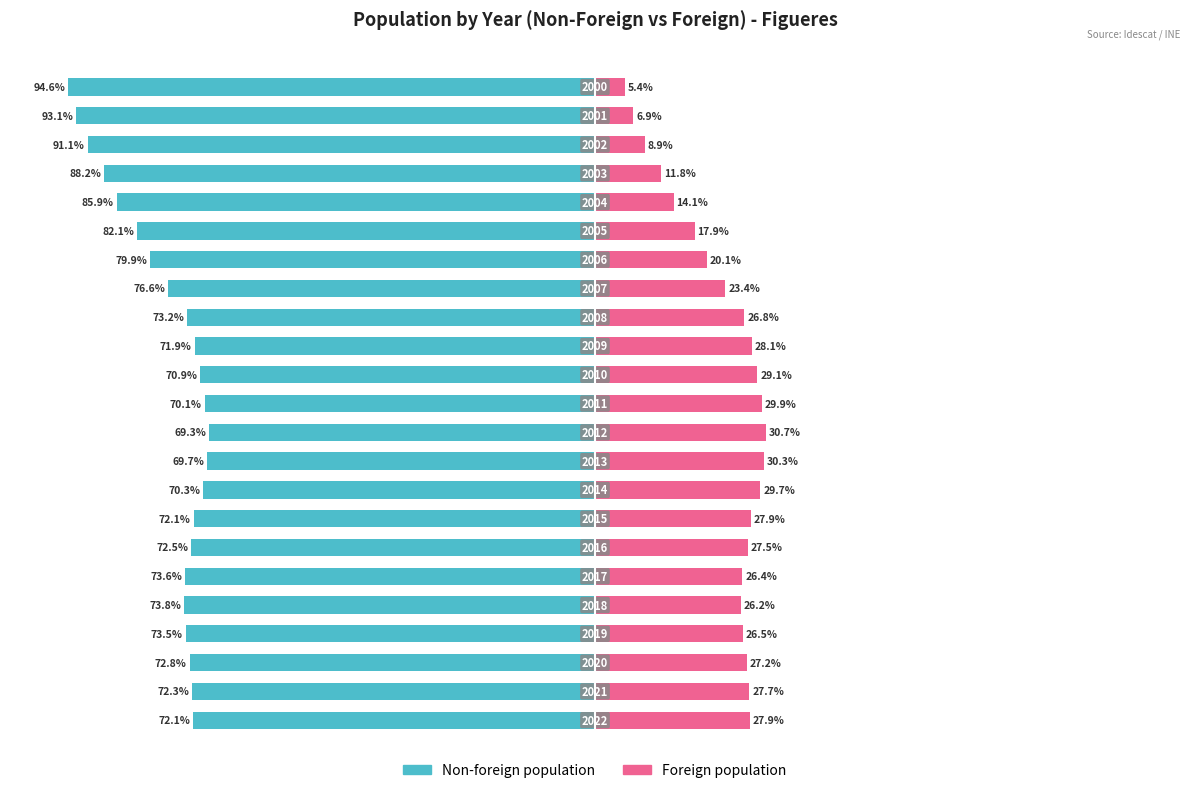

Reading left to right, extract all data points from this chart.

Non-foreign population: -72.1	-72.3	-72.8	-73.5	-73.8	-73.6	-72.5	-72.1	-70.3	-69.7	-69.3	-70.1	-70.9	-71.9	-73.2	-76.6	-79.9	-82.1	-85.9	-88.2	-91.1	-93.1	-94.6
Foreign population: 27.9	27.7	27.2	26.5	26.2	26.4	27.5	27.9	29.7	30.3	30.7	29.9	29.1	28.1	26.8	23.4	20.1	17.9	14.1	11.8	8.9	6.9	5.4